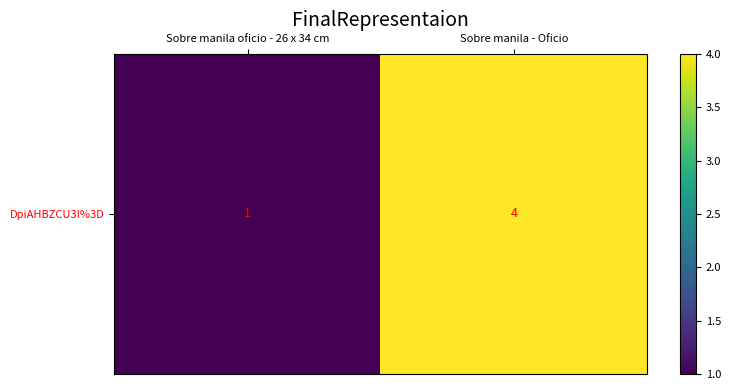

Reading left to right, transcribe all the data shown in this chart.

1	4